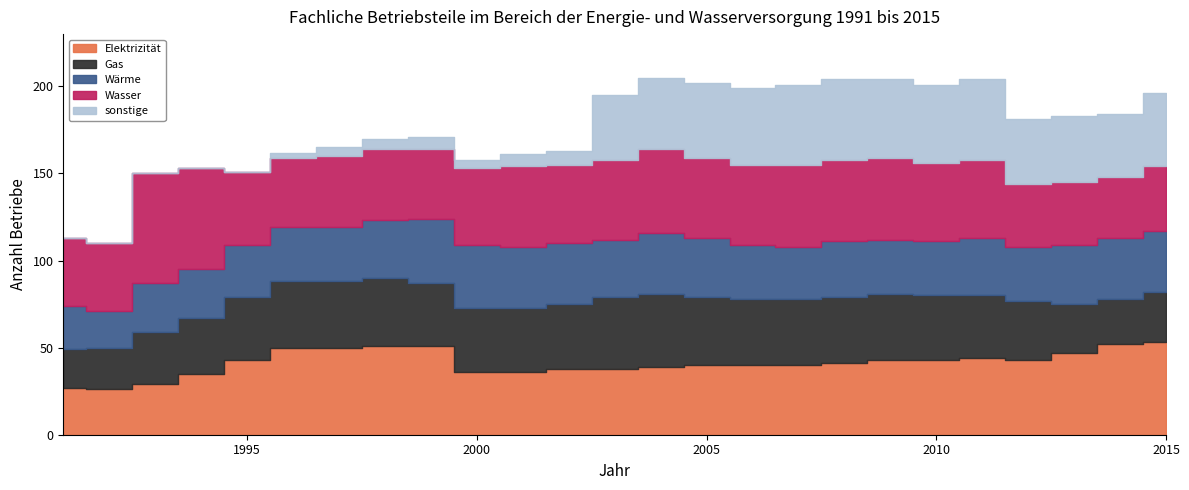

How many distinct data groups are displayed?

5